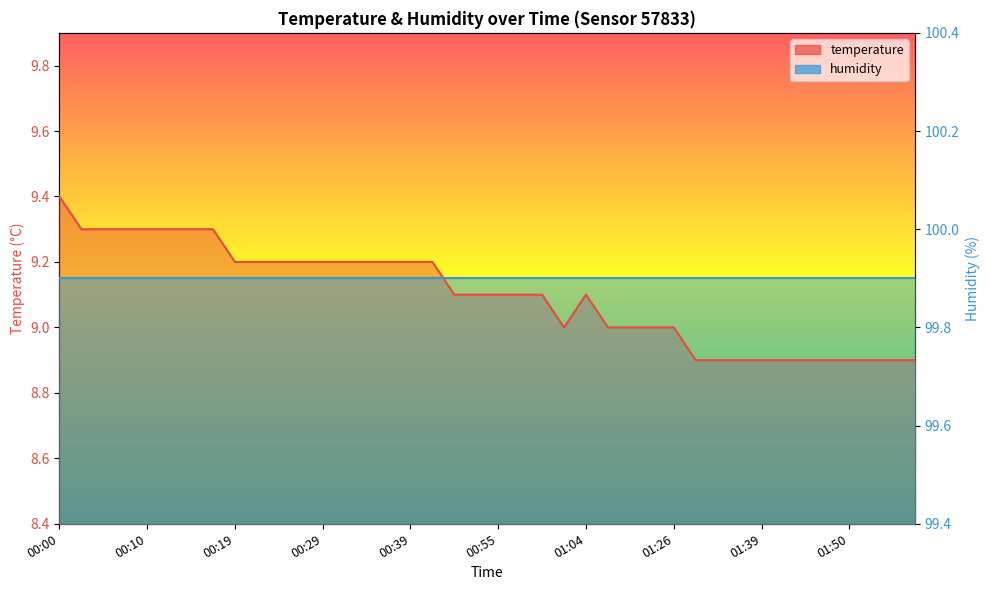

At which category does the chart reach its peak across all series?

00:00